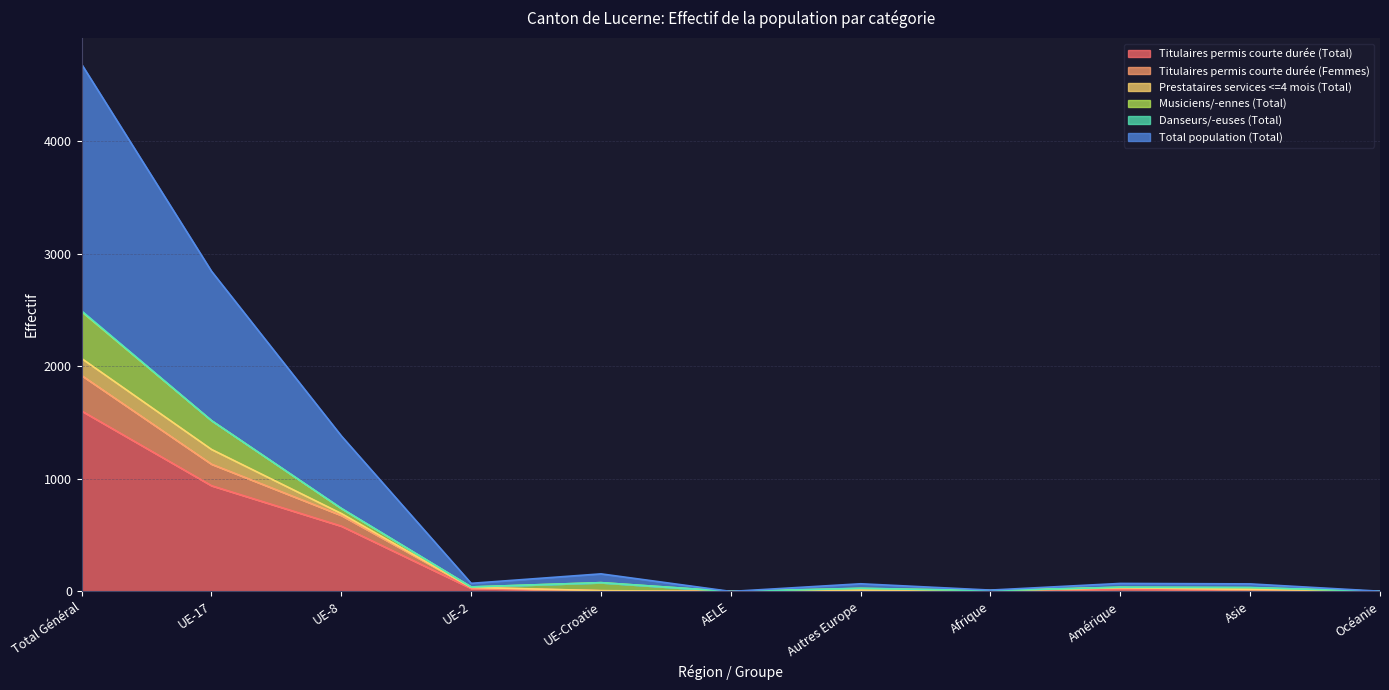

Which category has the highest value in the Titulaires permis courte durée (Total) series?

Total Général